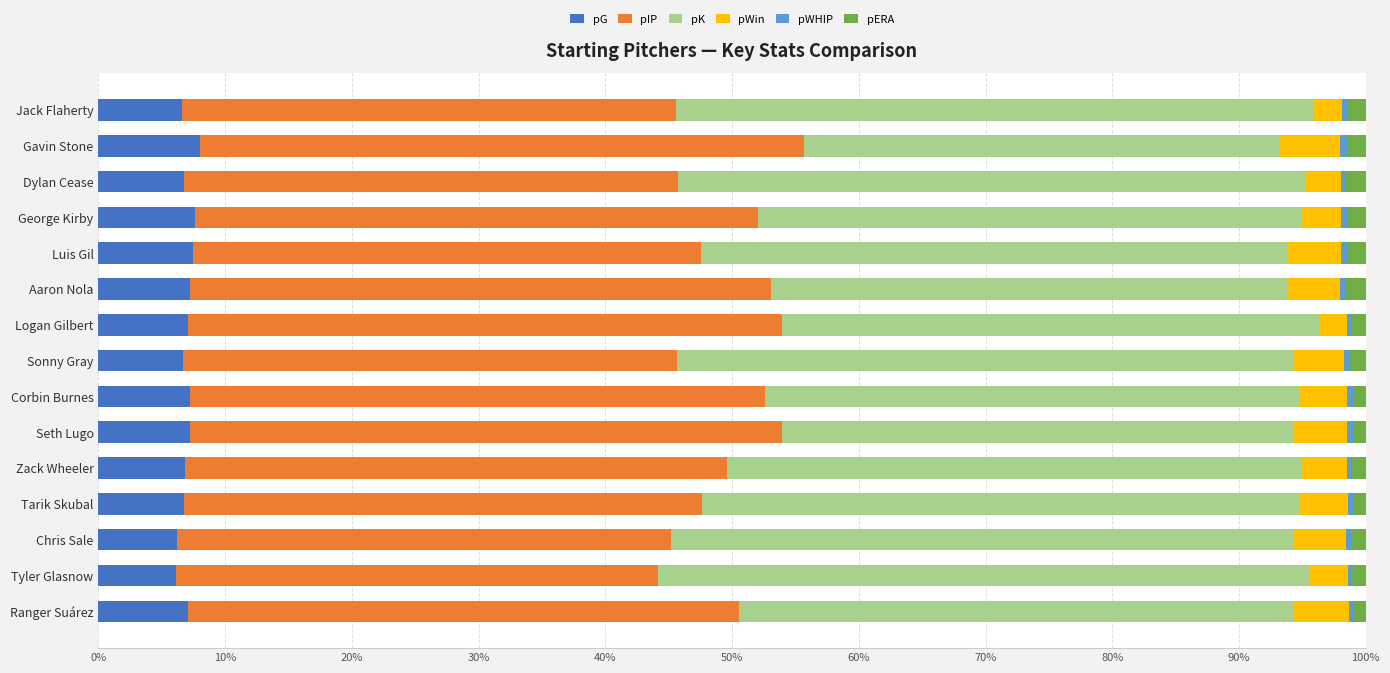

The pG series shows 11.2 at Chris Sale. True or false?

False